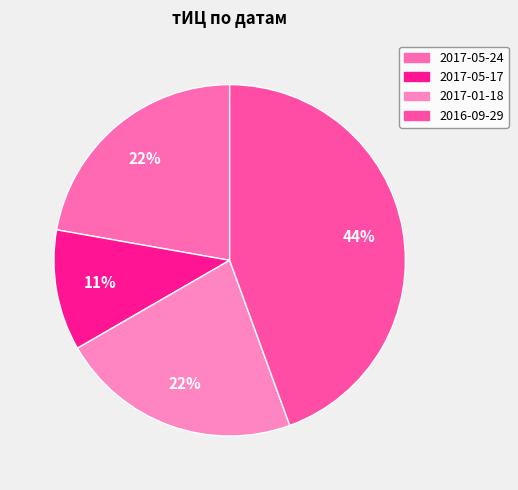

To the nearest percent, what portion does 2016-09-29 represent?

44%